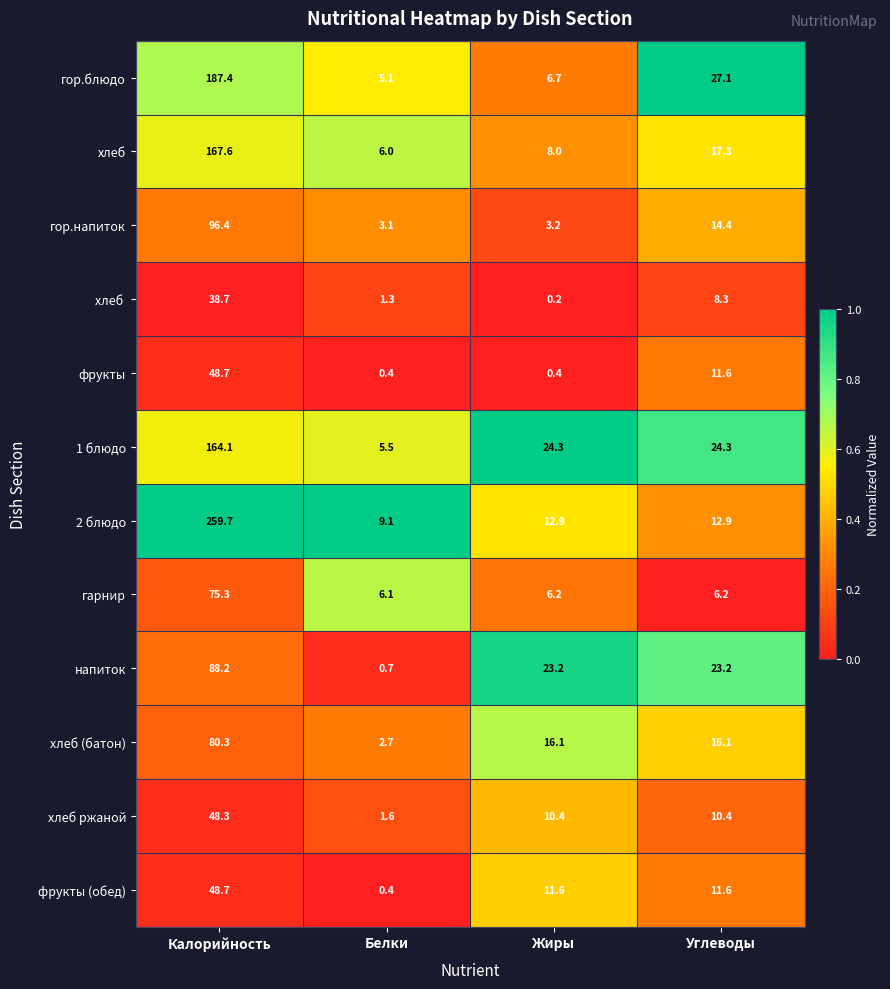

What is the spread (max minus min) of values at Белки?

8.7